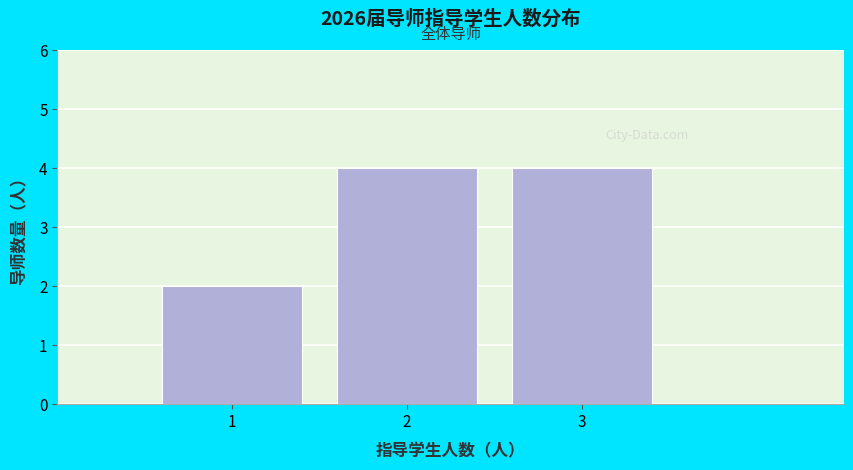

Reading left to right, transcribe all the data shown in this chart.

2	4	4